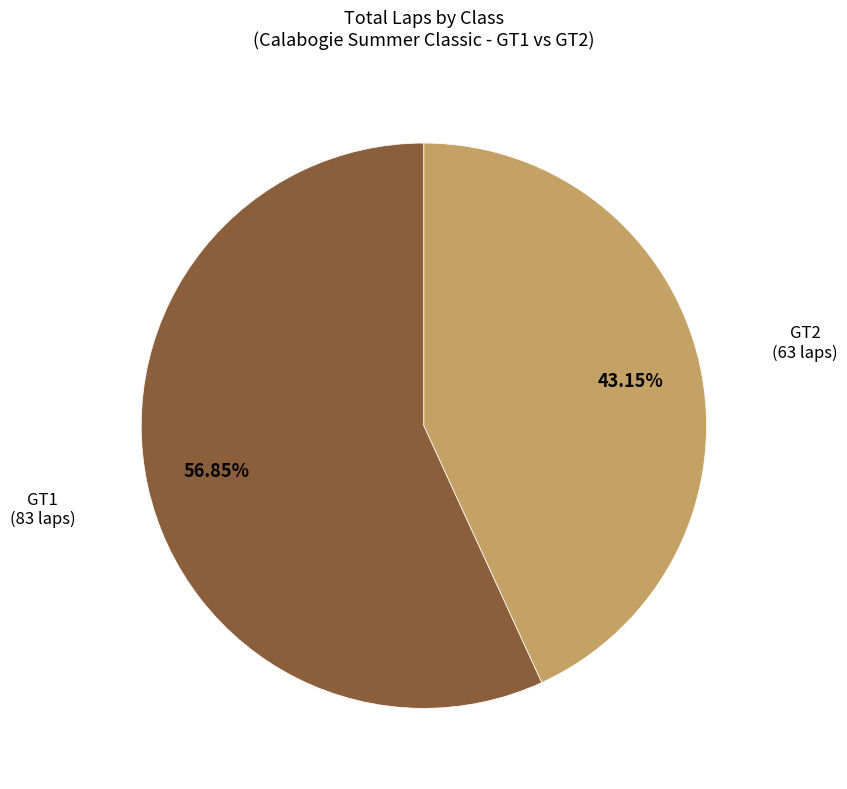

Which has a higher value, GT2 (63 laps) or GT1 (83 laps)?

GT1 (83 laps)